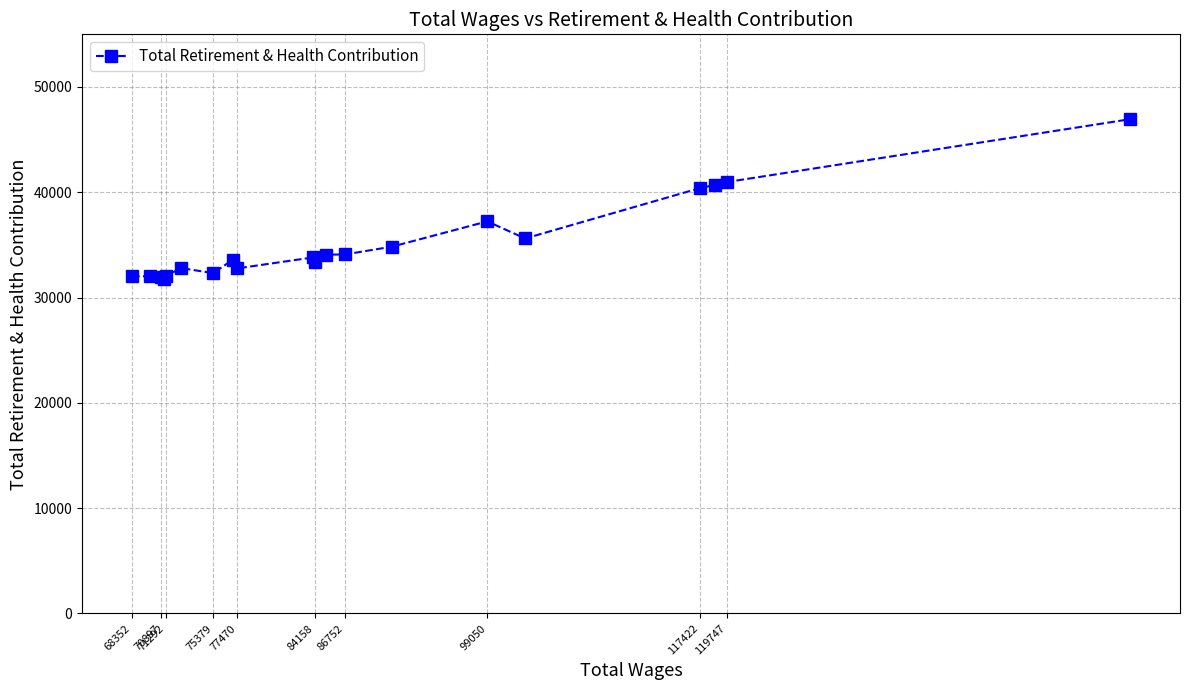

What is the sum of all values?

703265